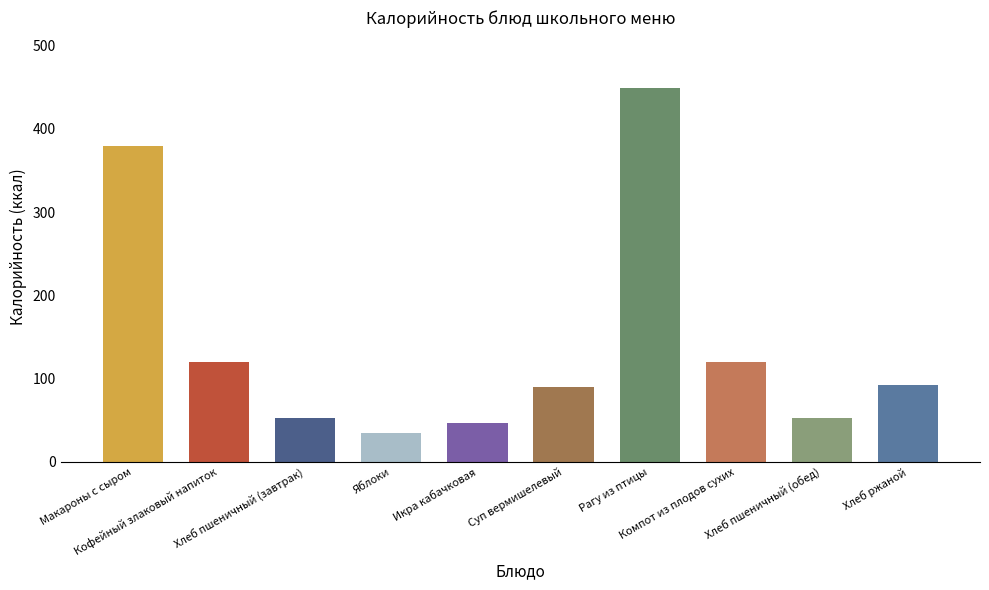

What is the ratio of the value at Рагу из птицы to the value at Суп вермишелевый?

5.0